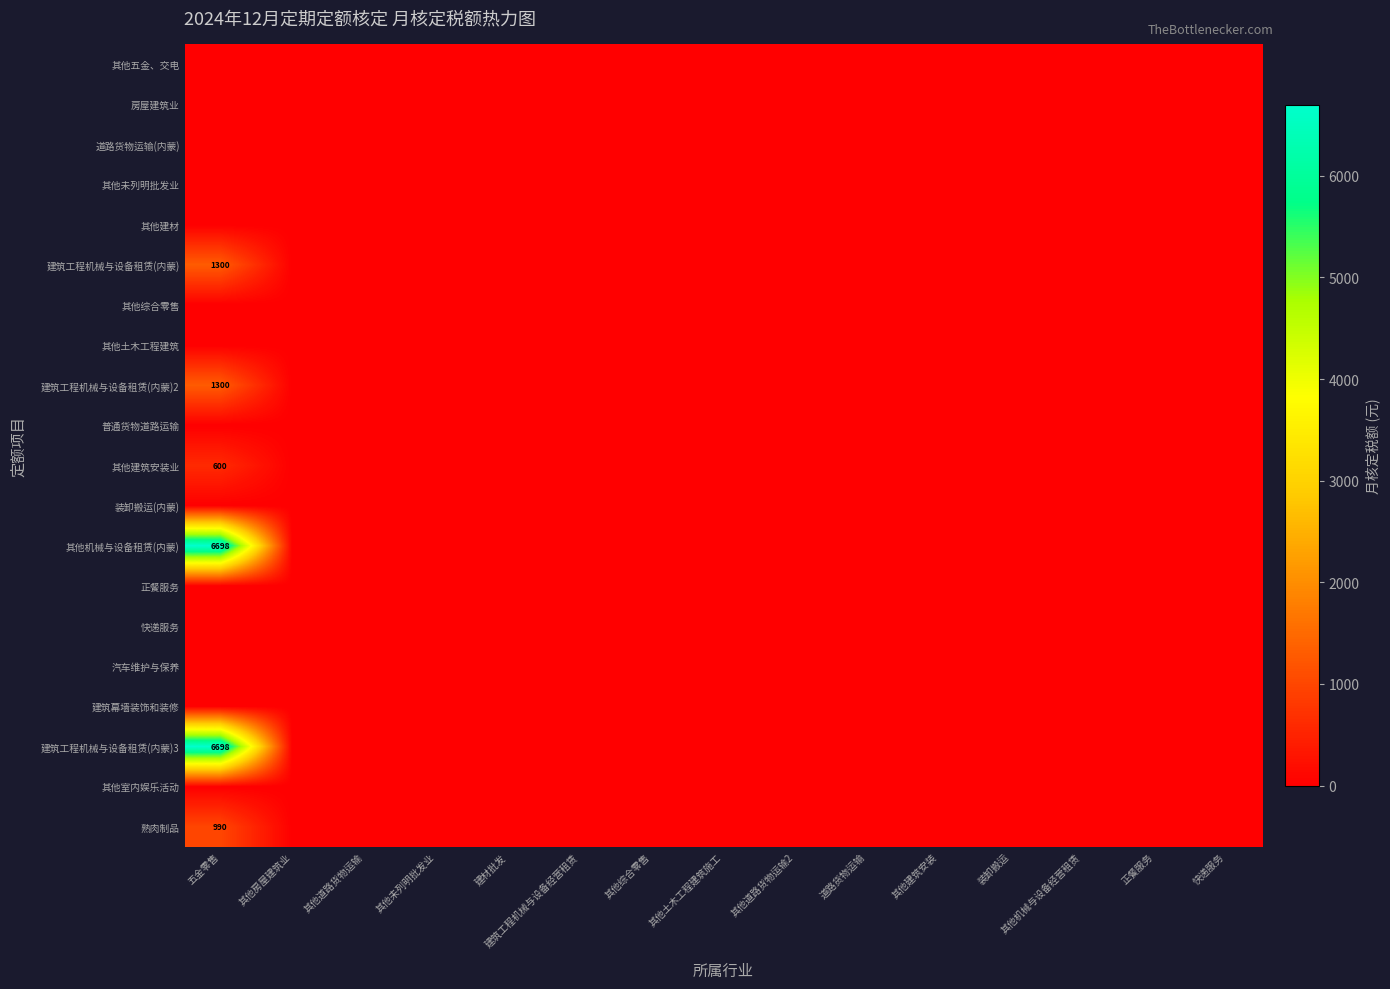

List the series in order of their peak value, highest first.

其他机械与设备租赁(内蒙), 建筑工程机械与设备租赁(内蒙)3, 建筑工程机械与设备租赁(内蒙), 建筑工程机械与设备租赁(内蒙)2, 熟肉制品, 其他建筑安装业, 其他五金、交电, 房屋建筑业, 道路货物运输(内蒙), 其他未列明批发业, 其他建材, 其他综合零售, 其他土木工程建筑, 普通货物道路运输, 装卸搬运(内蒙), 正餐服务, 快递服务, 汽车维护与保养, 建筑幕墙装饰和装修, 其他室内娱乐活动